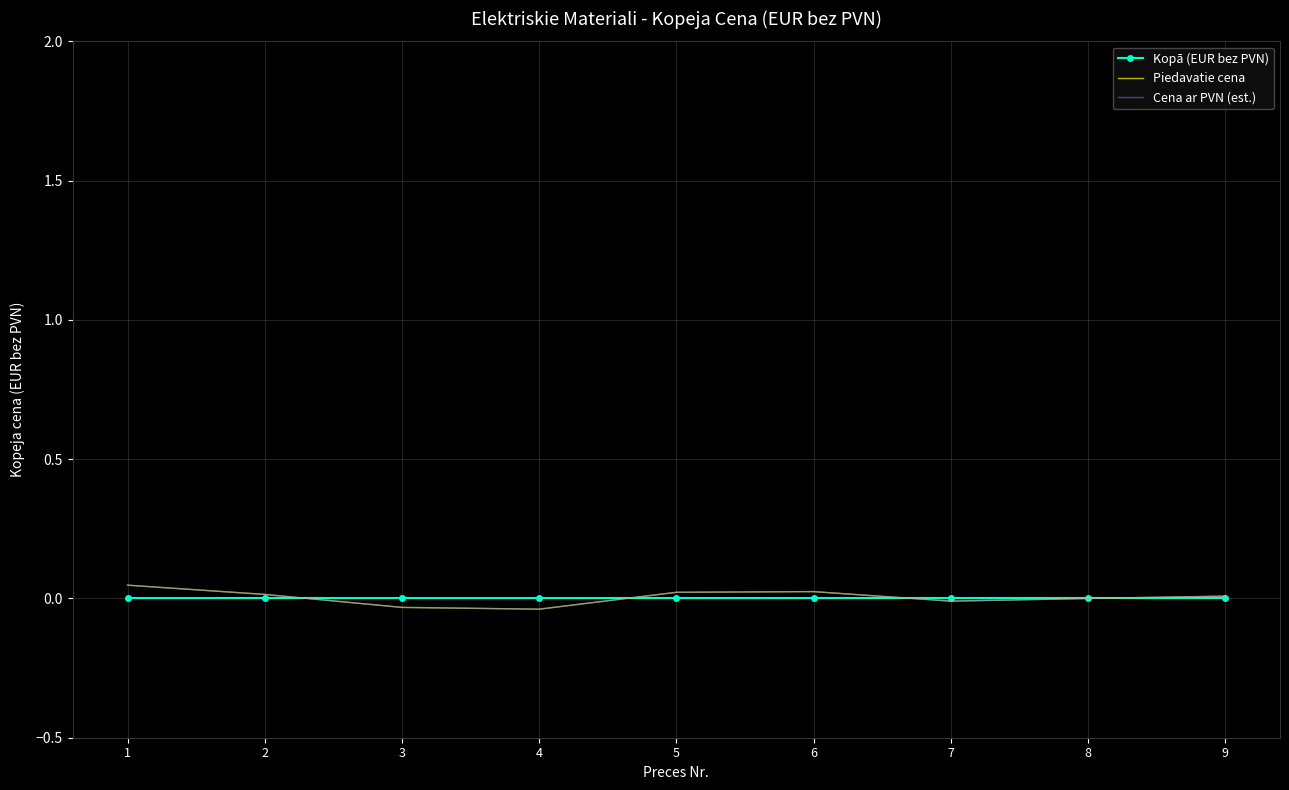

How many values in Cena ar PVN (est.) are above zero?

5